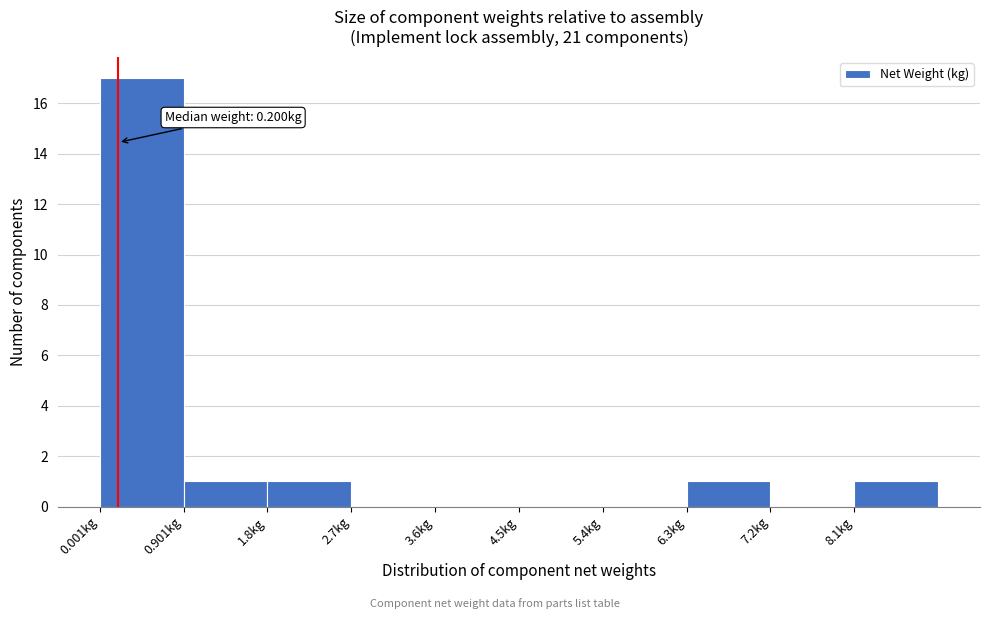

Which range on the x-axis has the tallest bar?

0.0 to 0.9